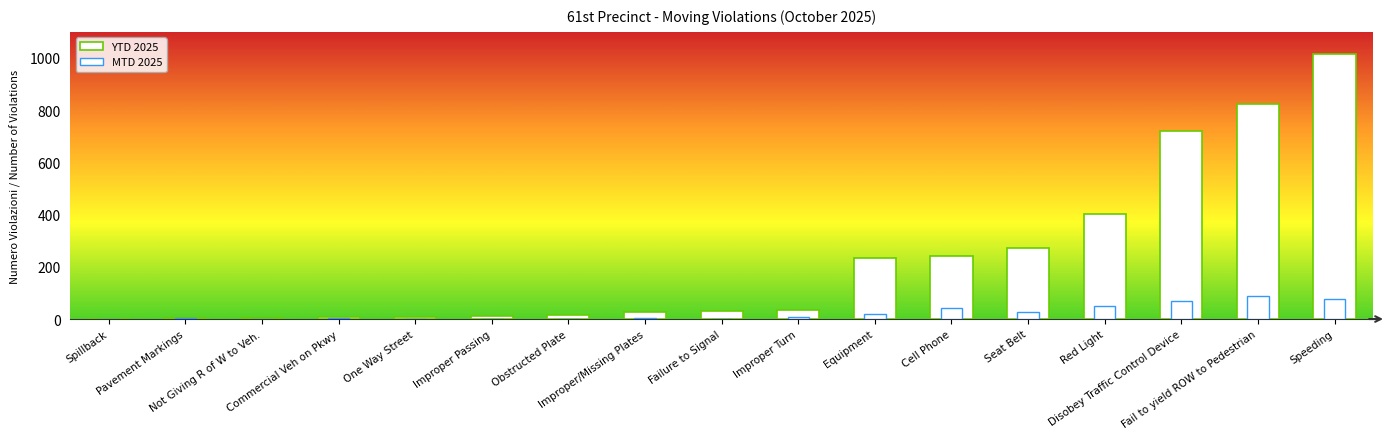

What is the label of the 17th bar from the left?

Speeding